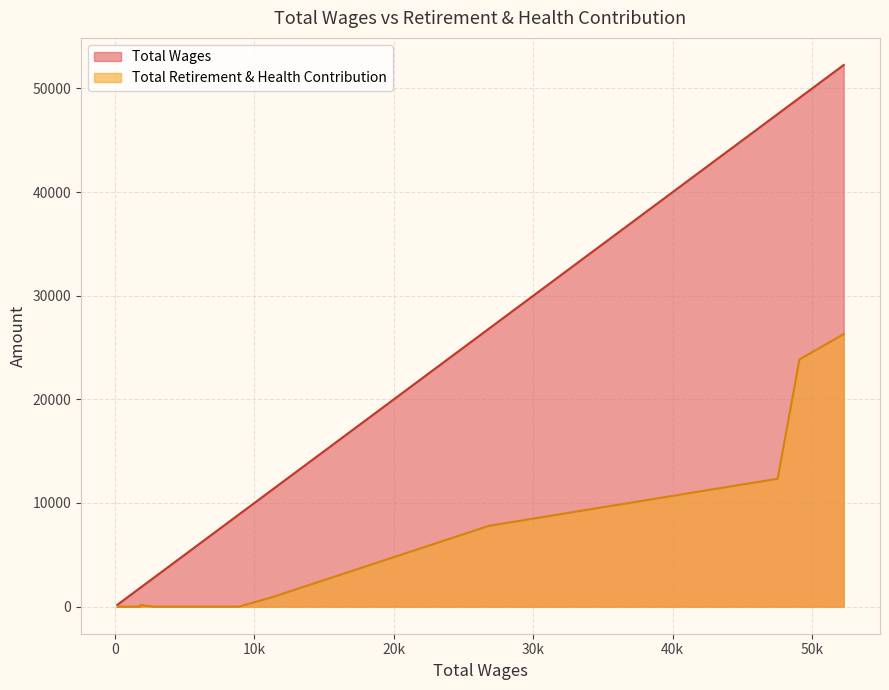

How many lines are shown in the chart?

2